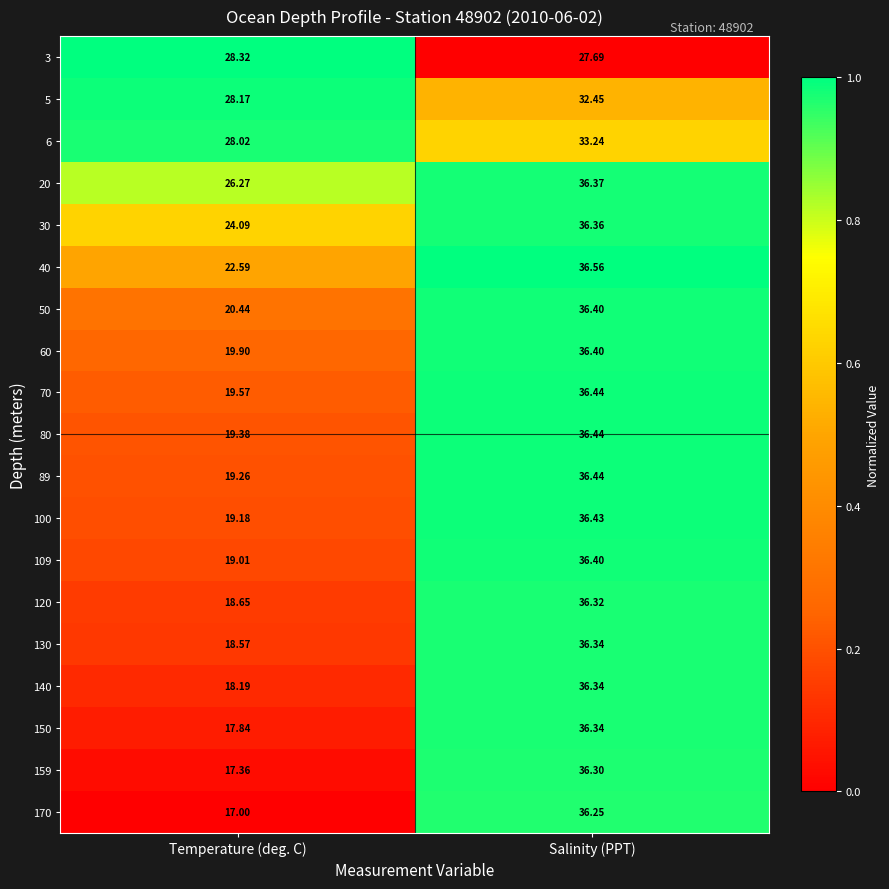

Which category has the lowest value in the 30 series?

Temperature (deg. C)